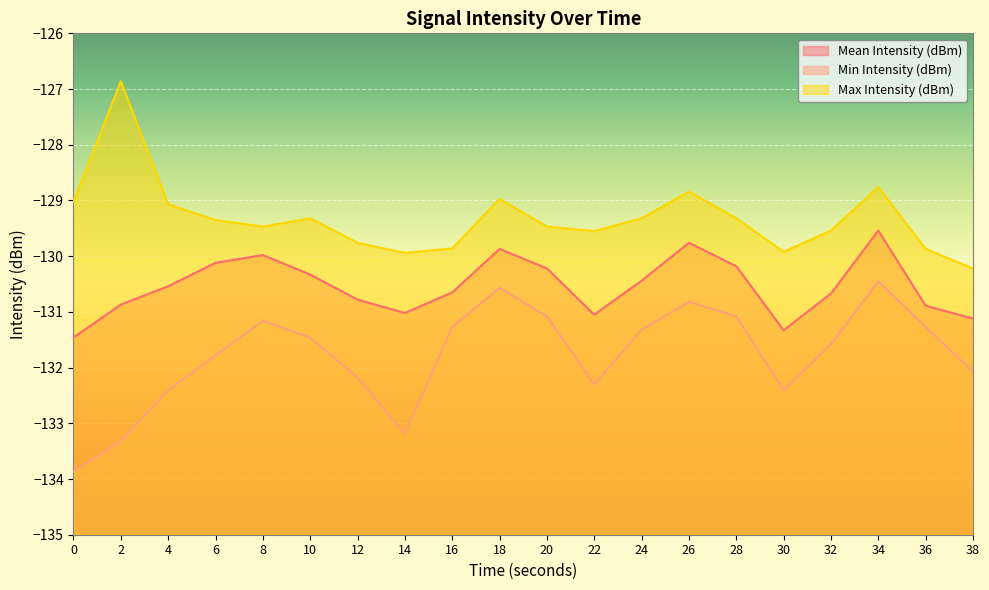

Between 2 and 32, which series saw the biggest shift?

Max Intensity (dBm)